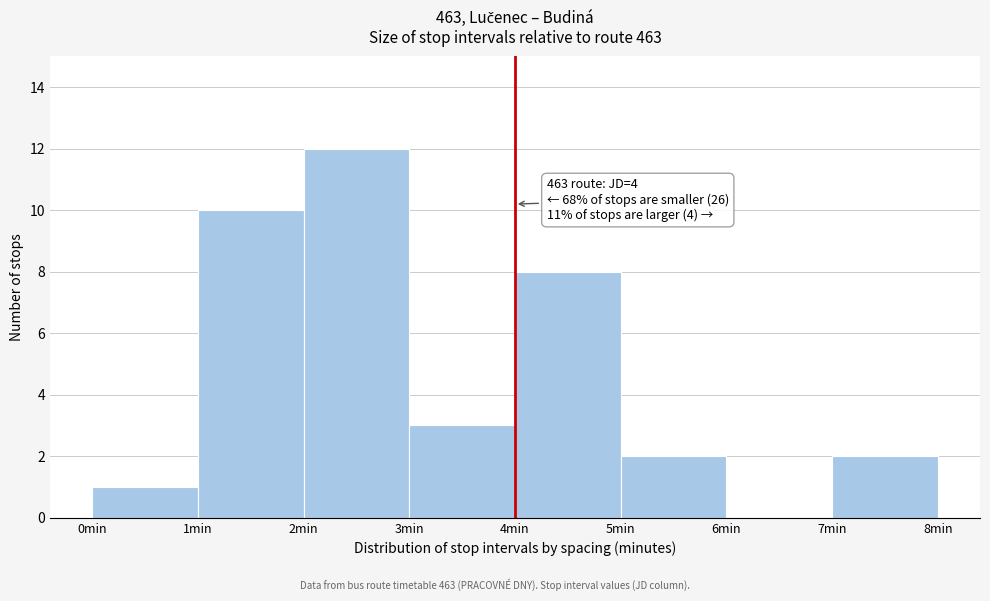

Over which range of the x-axis is the bar tallest?

2 to 3